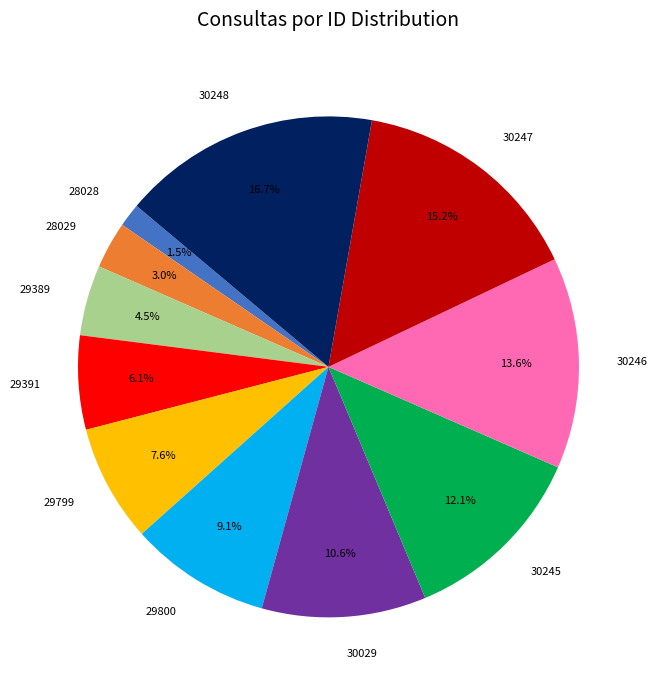

Which slice is the smallest?

28028